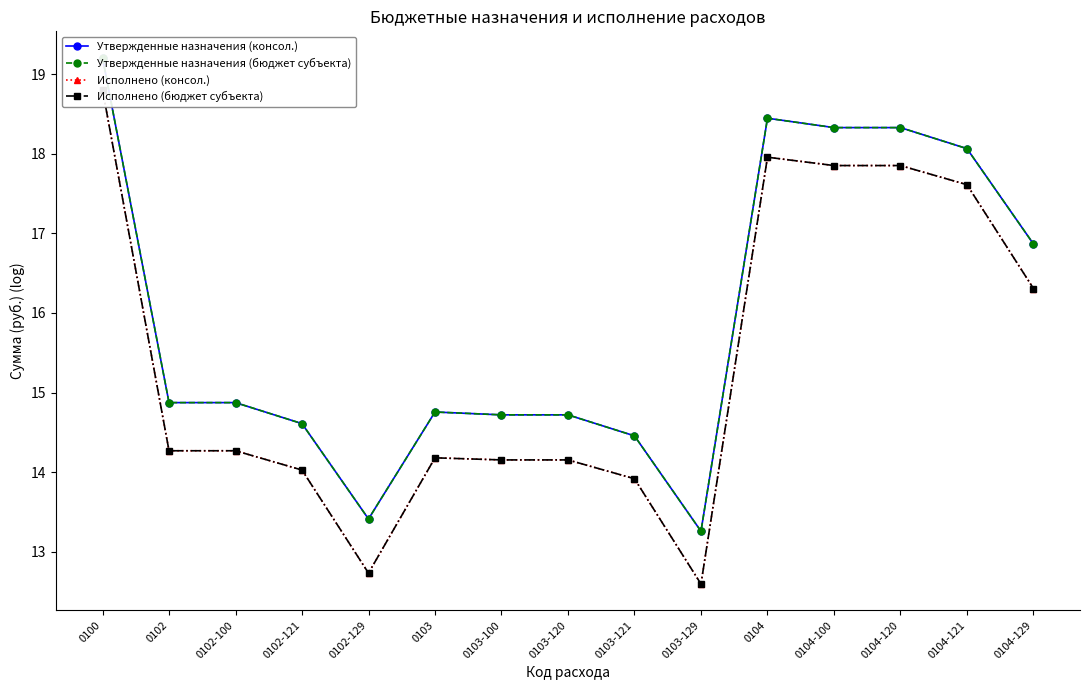

What is the difference between the maximum and minimum values in the Утвержденные назначения (консол.) series?

5.9